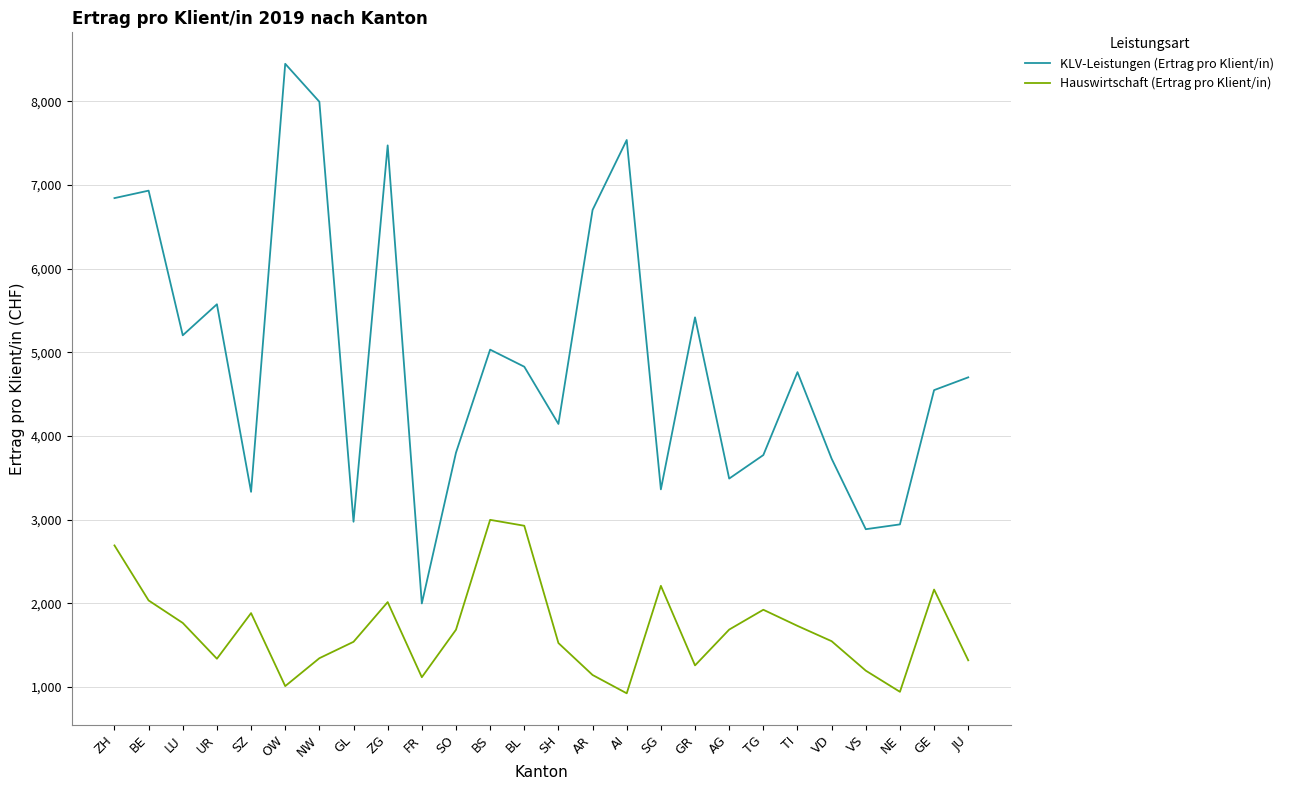

True or false: KLV-Leistungen (Ertrag pro Klient/in) and Hauswirtschaft (Ertrag pro Klient/in) intersect in this chart.

False